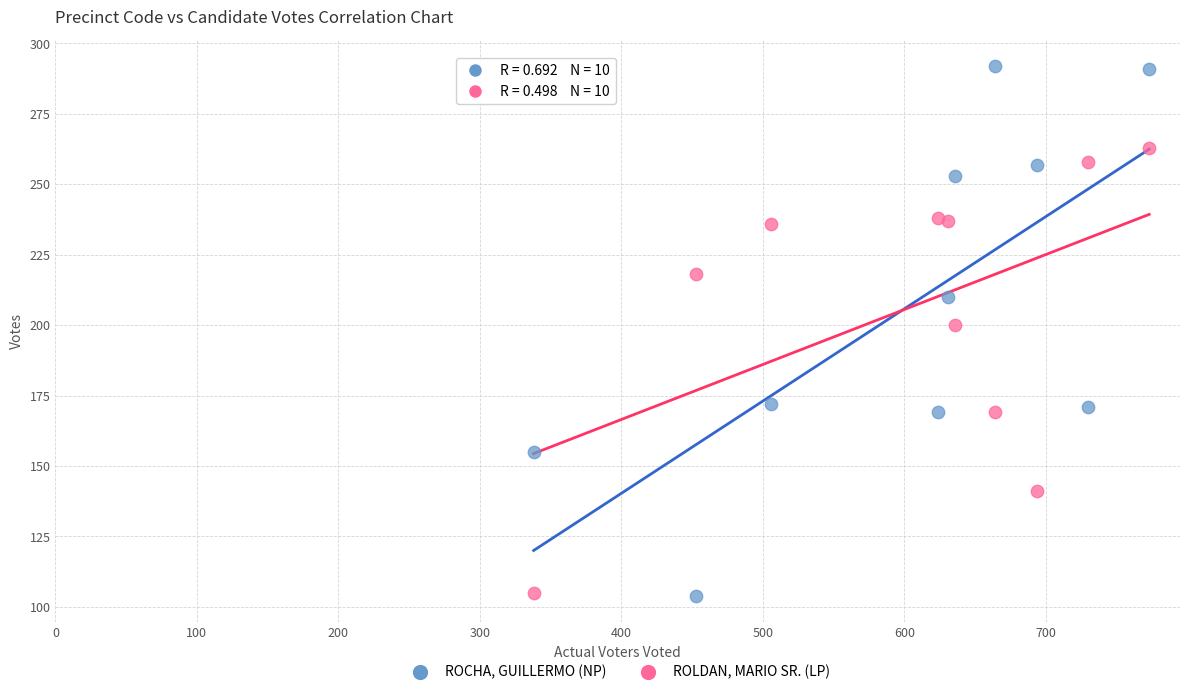

Which series has the largest Y range (max minus min)?

ROCHA, GUILLERMO (NP)